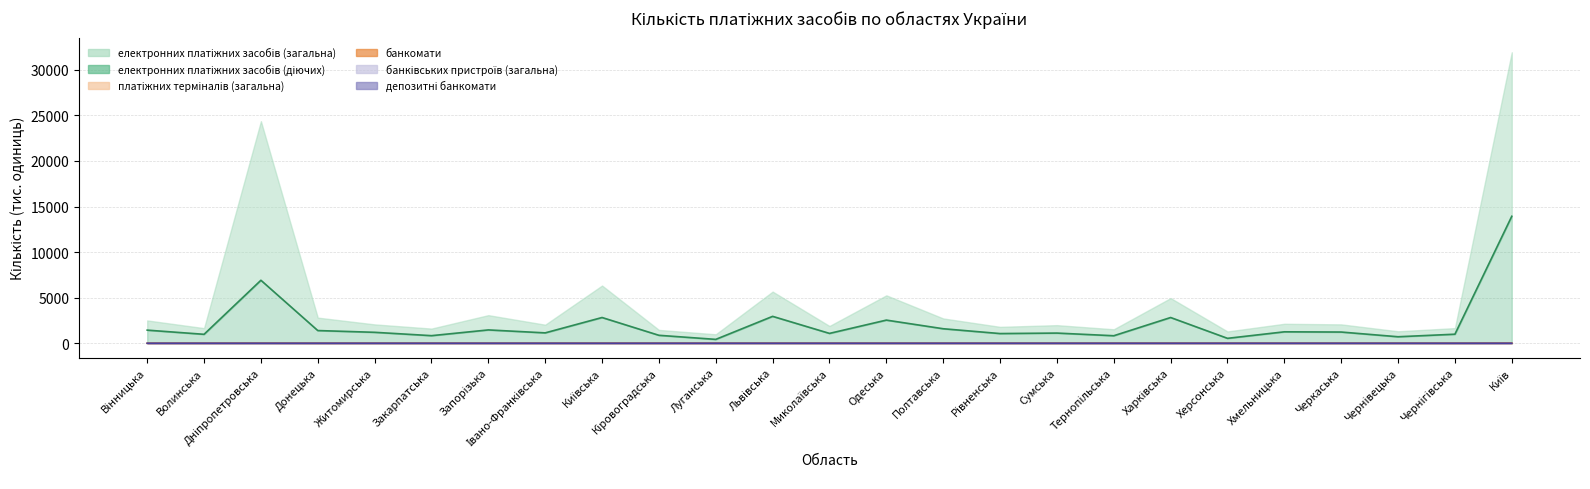

Between Житомирська and Дніпропетровська, which is larger?

Дніпропетровська